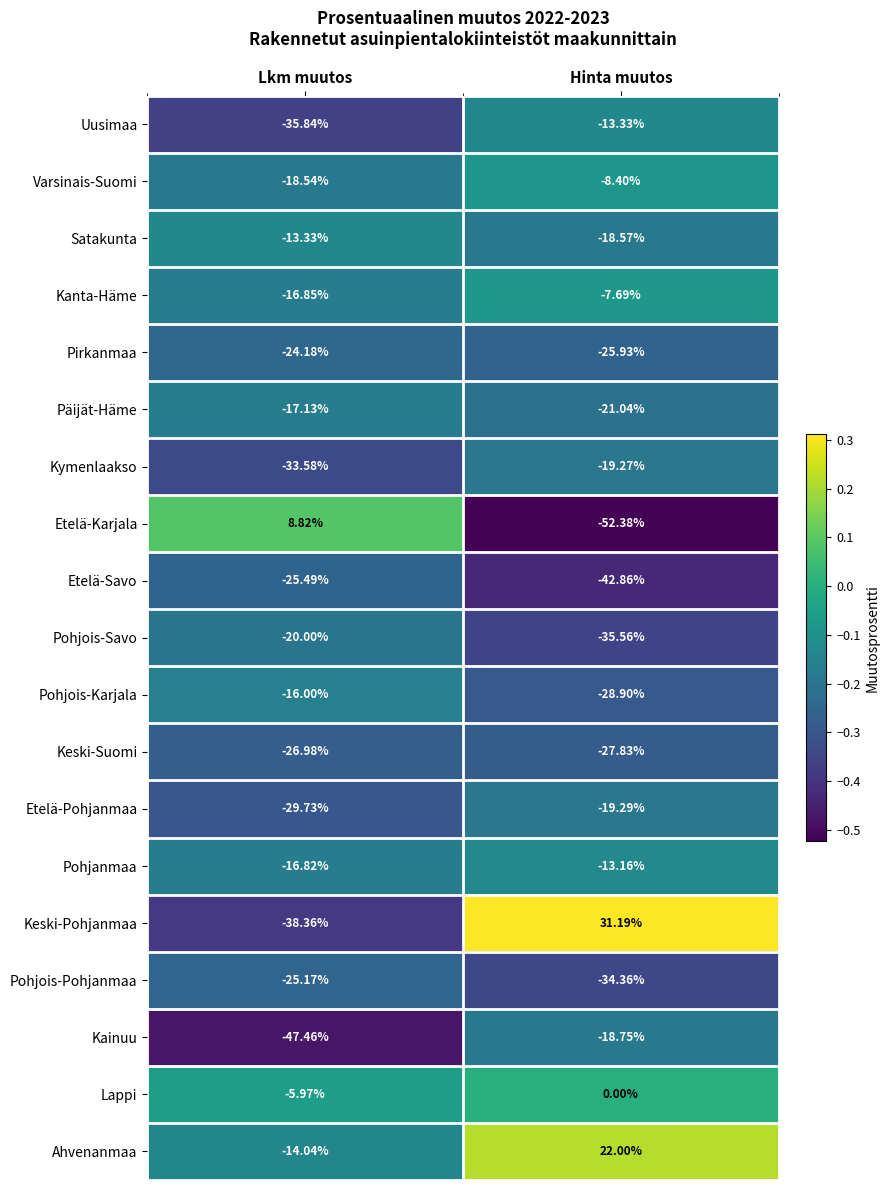

List the labels in order of Pohjois-Karjala value, largest first.

Lkm muutos, Hinta muutos